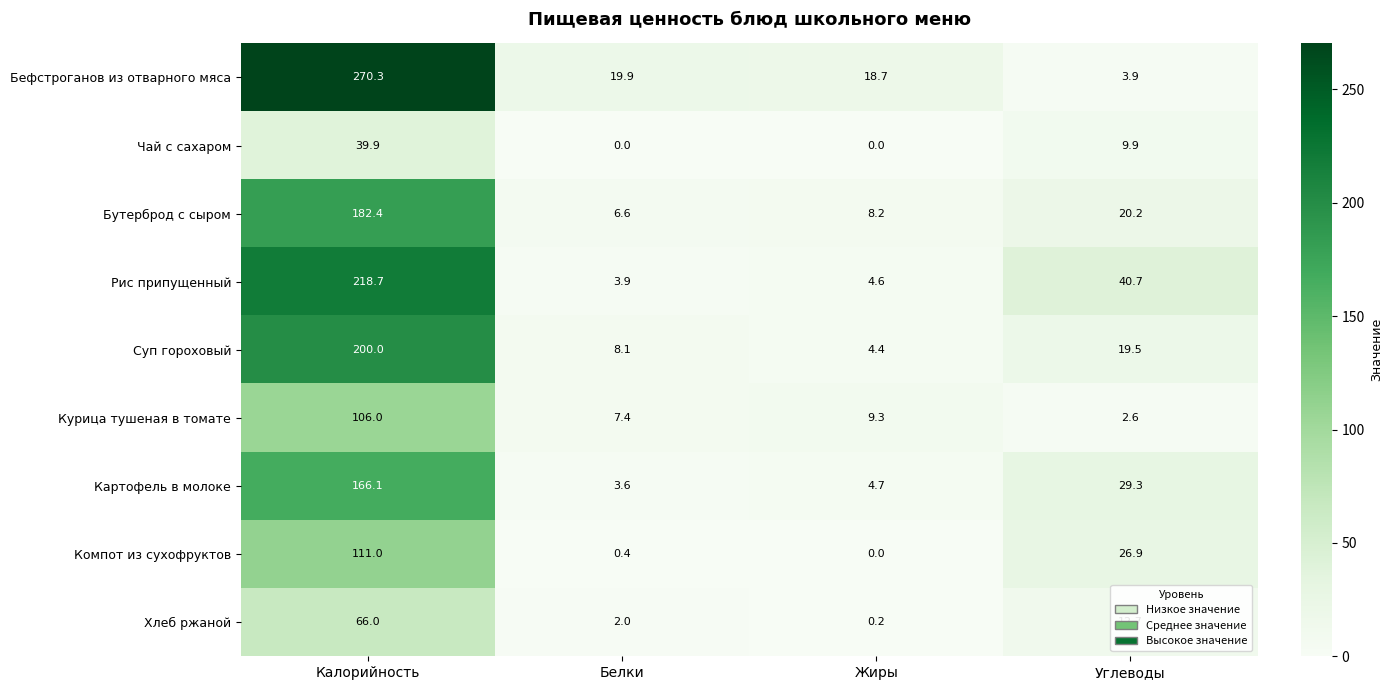

What is the approximate value of Курица тушеная в томате at Калорийность?

106.0